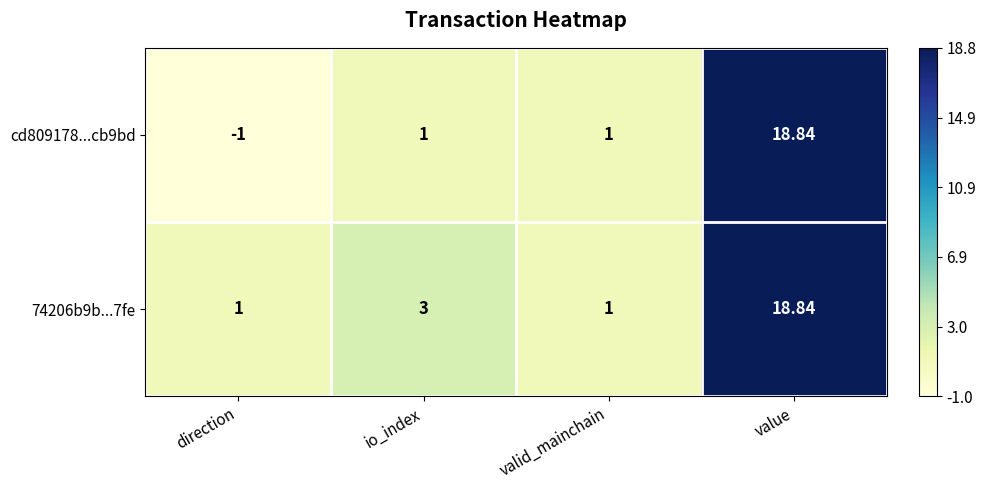

Rank the series at direction from highest to lowest value.

74206b9b...7fe, cd809178...cb9bd